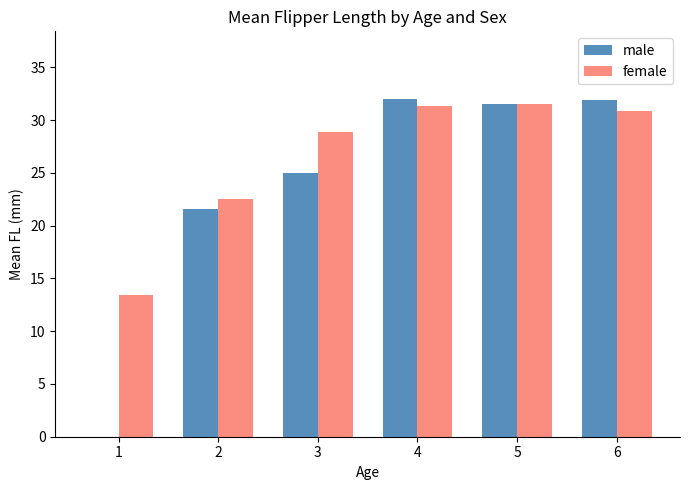

Is the value of male at 2 greater than the value of female at 1?

Yes